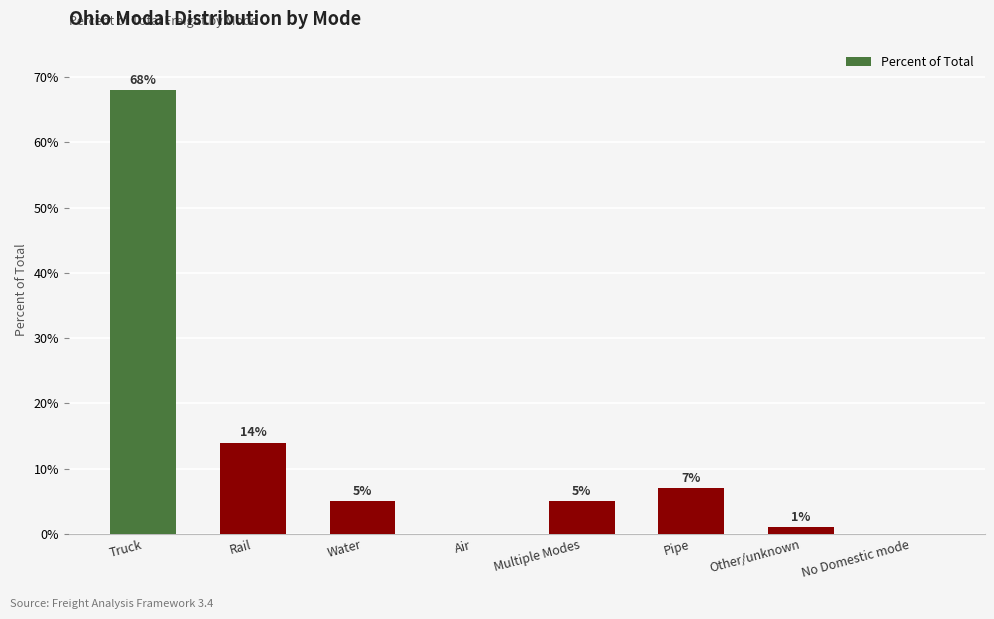

Are the bars horizontal?

No